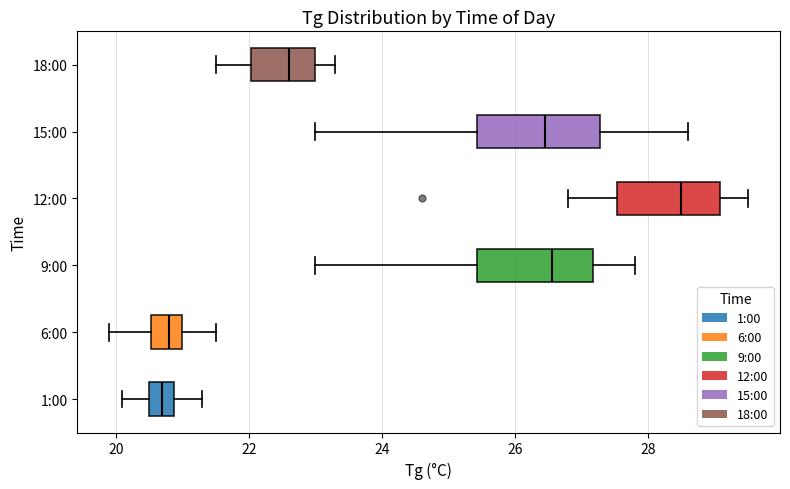

Where is the left edge of the box for 12:00 on the x-axis? The values are not printed on the chart, so give them approximately, as read against the axis.

27.6